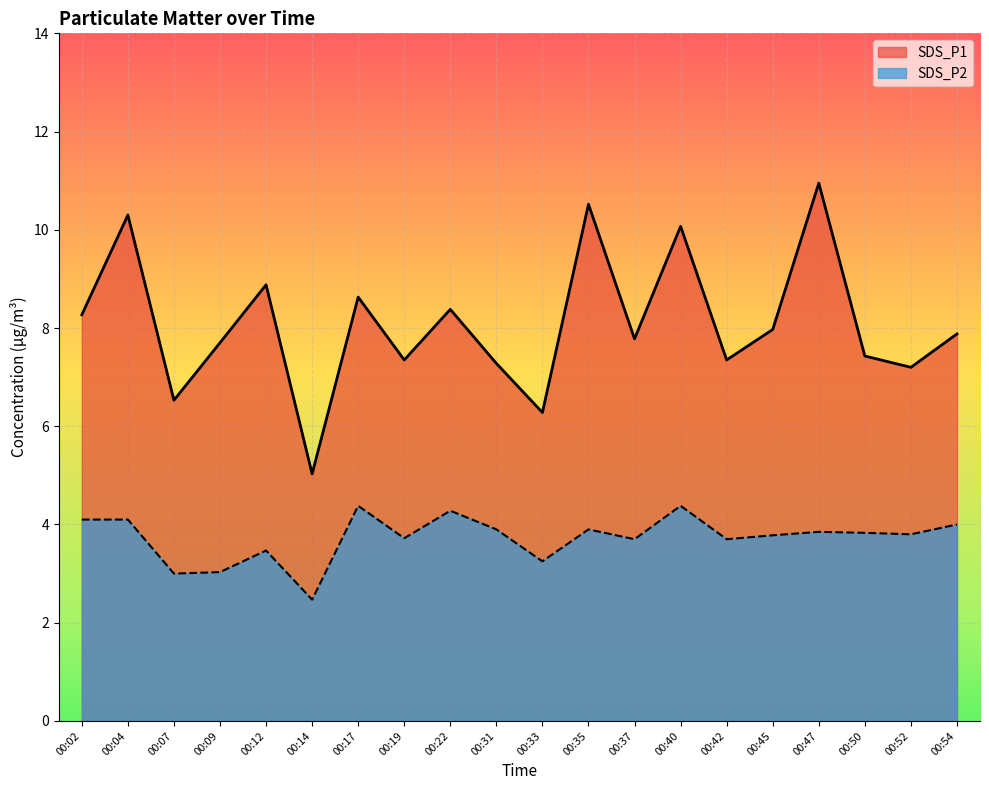

Does the chart display data point markers on the line(s)?

No